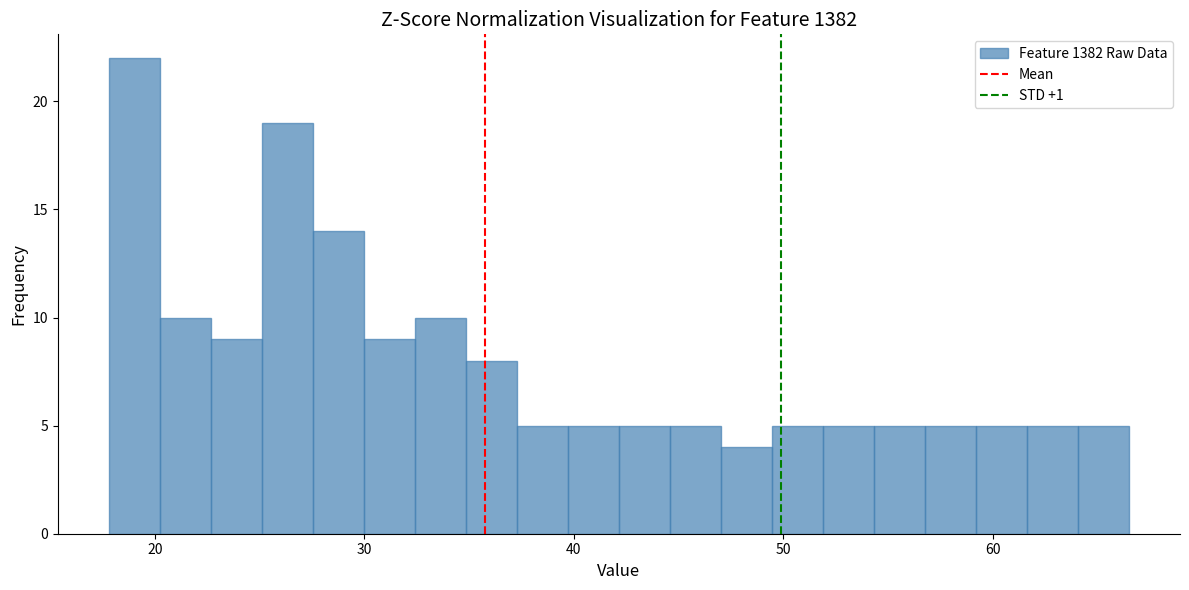

Read against the x-axis, roughly where is the centre of the tallest bar?

19